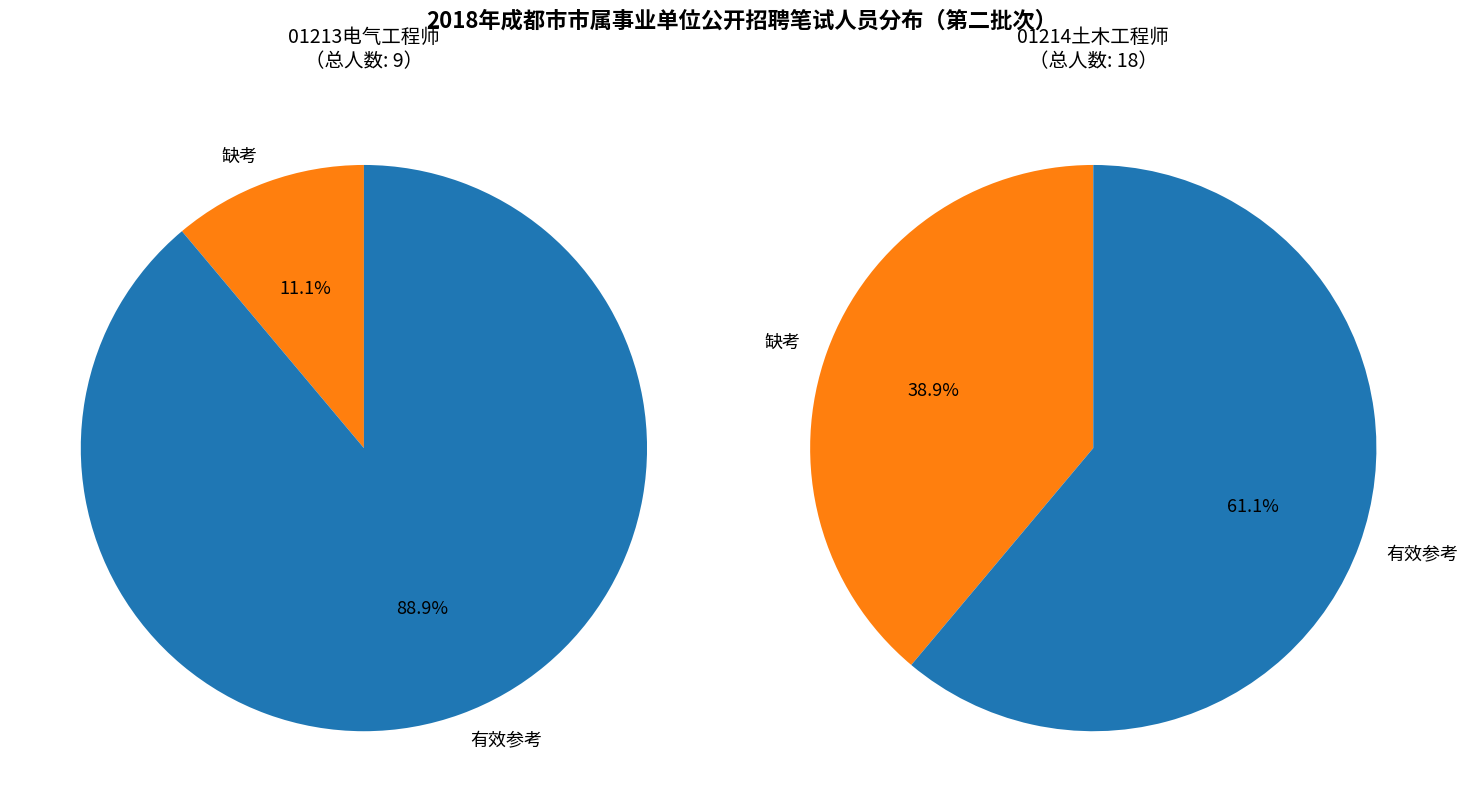

To the nearest percent, what portion does 01213电气工程师 represent?

33%